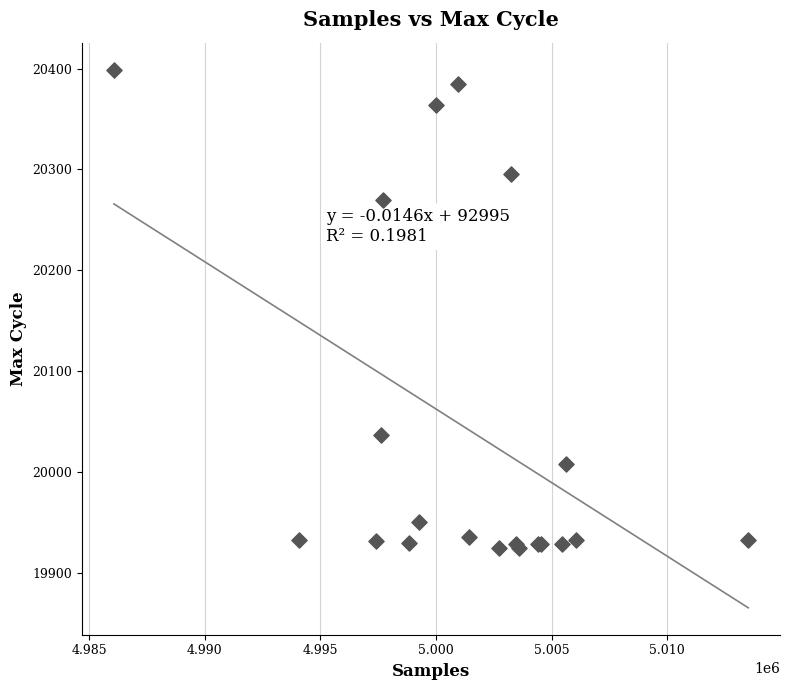

What Y value in the scatter plot is closest to 20162?

20270